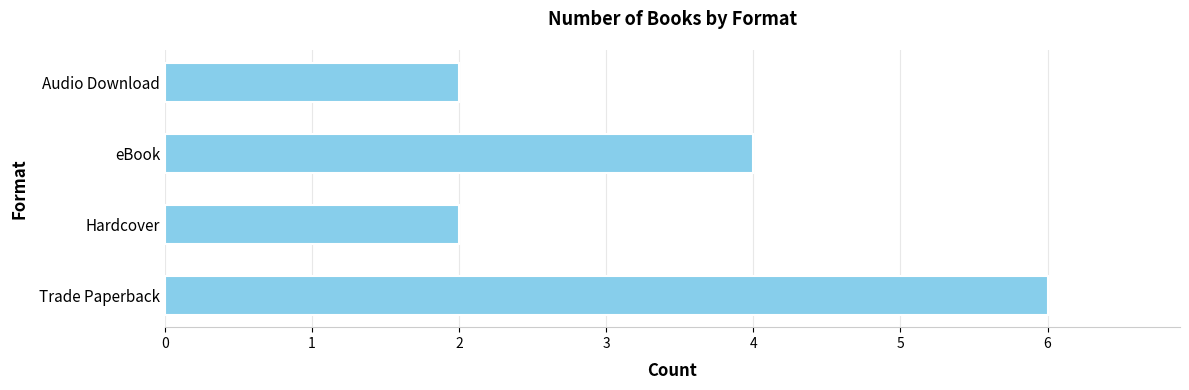

How many distinct data groups are displayed?

1